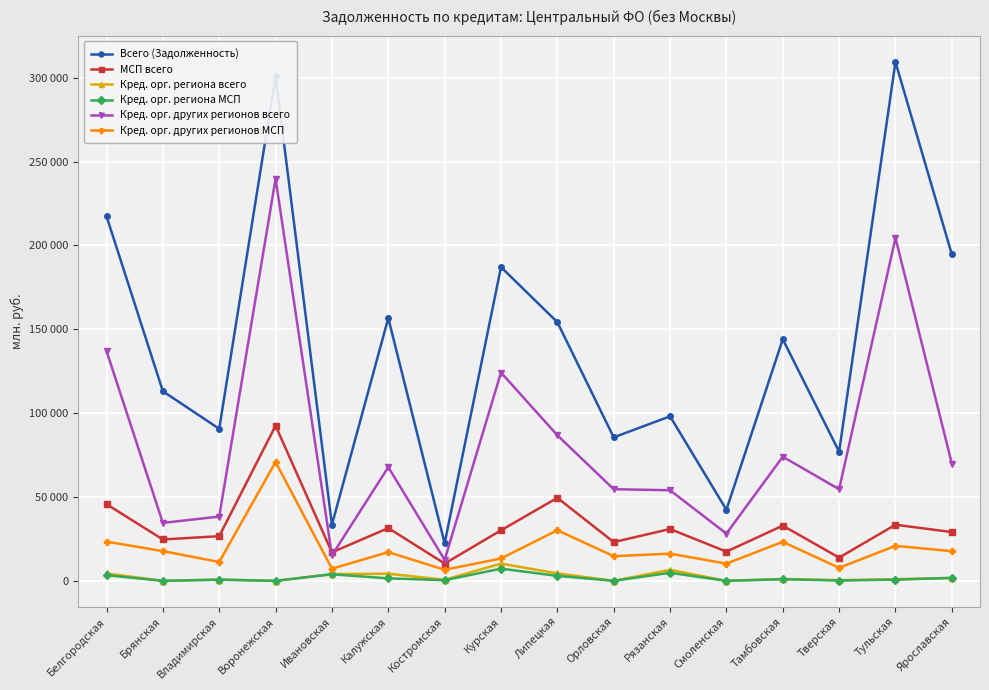

Which series ends up on top after the final intersection of МСП всего and Кред. орг. других регионов всего?

Кред. орг. других регионов всего